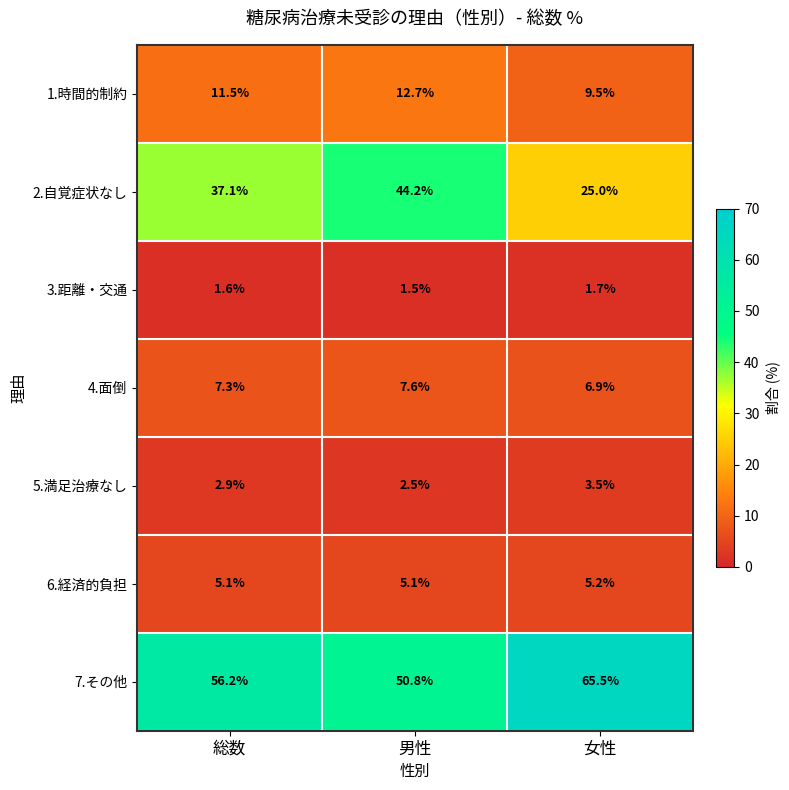

What is the difference between the highest and lowest values at 男性?

49.3